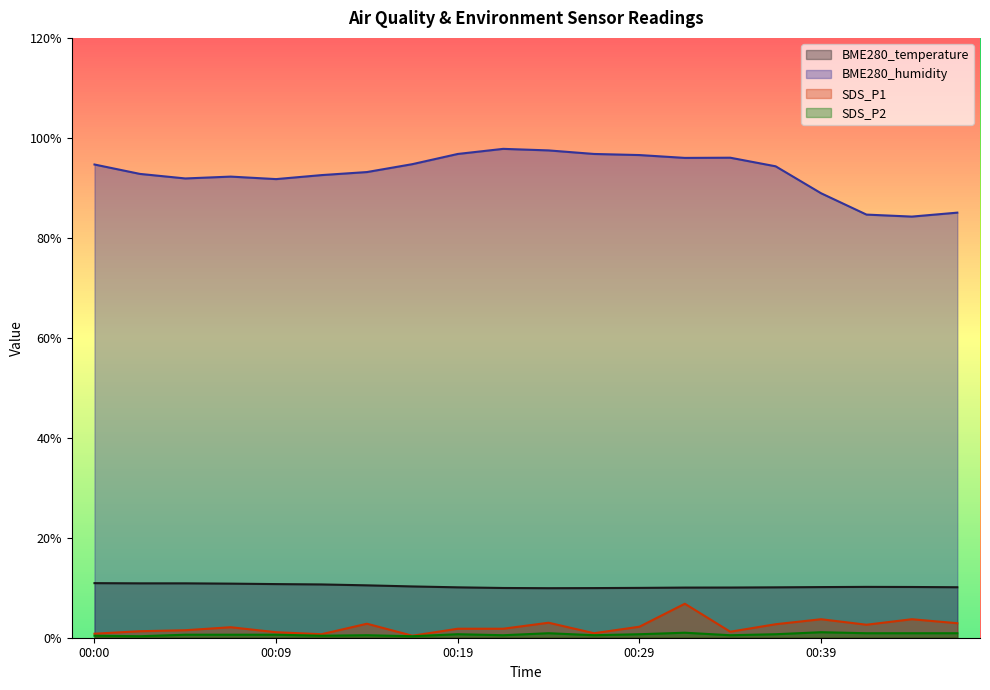

Is the value of SDS_P2 at 00:05 greater than the value of BME280_temperature at 00:46?

No